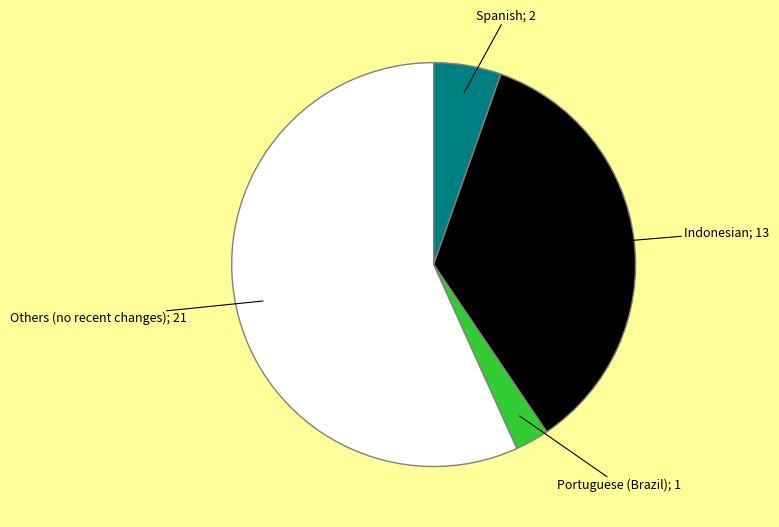

What is the majority slice?

Others (no recent changes); 21